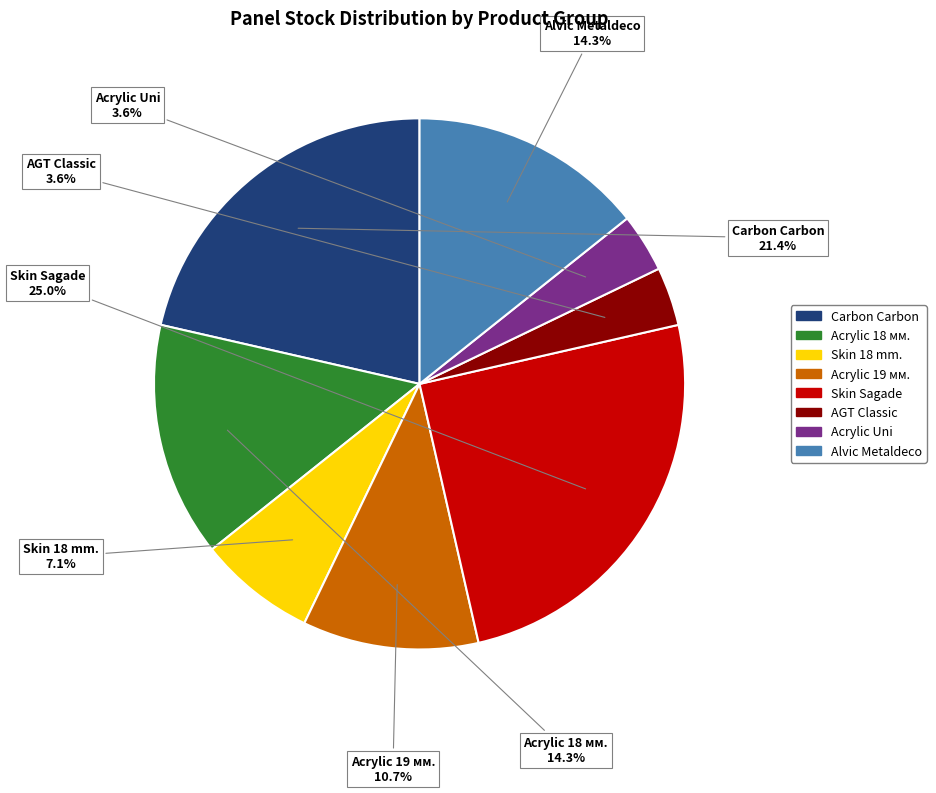

Count the number of slices in the pie.

8